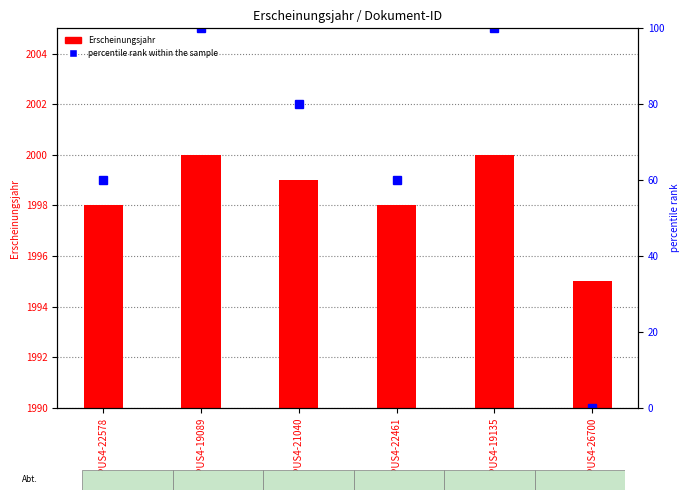

Is the value of percentile rank within the sample at OPUS4-26700 greater than the value of Erscheinungsjahr at OPUS4-19089?

No